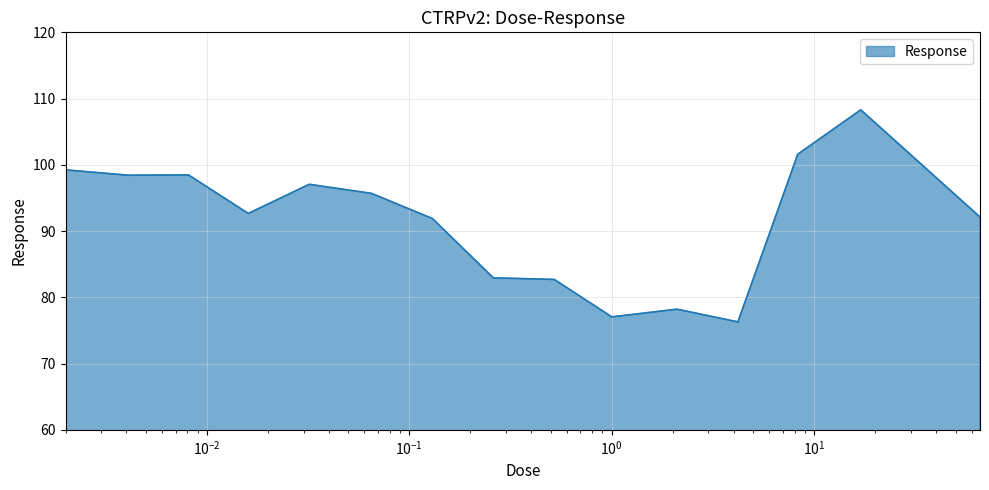

What is the minimum value shown in the chart?

76.3